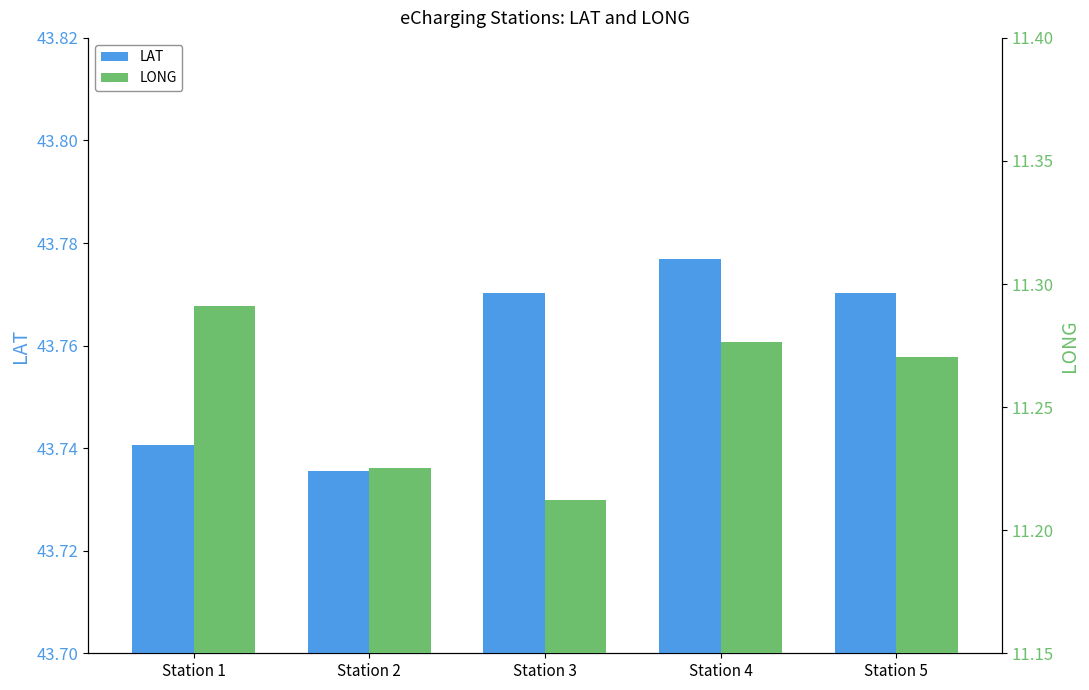

Which series has the largest range (max minus min)?

LONG